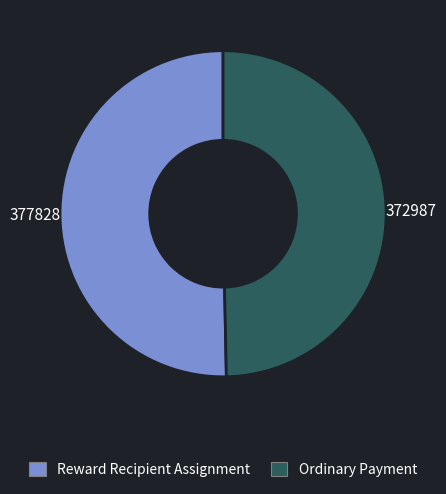

Which category has the smallest portion of the pie?

Ordinary Payment